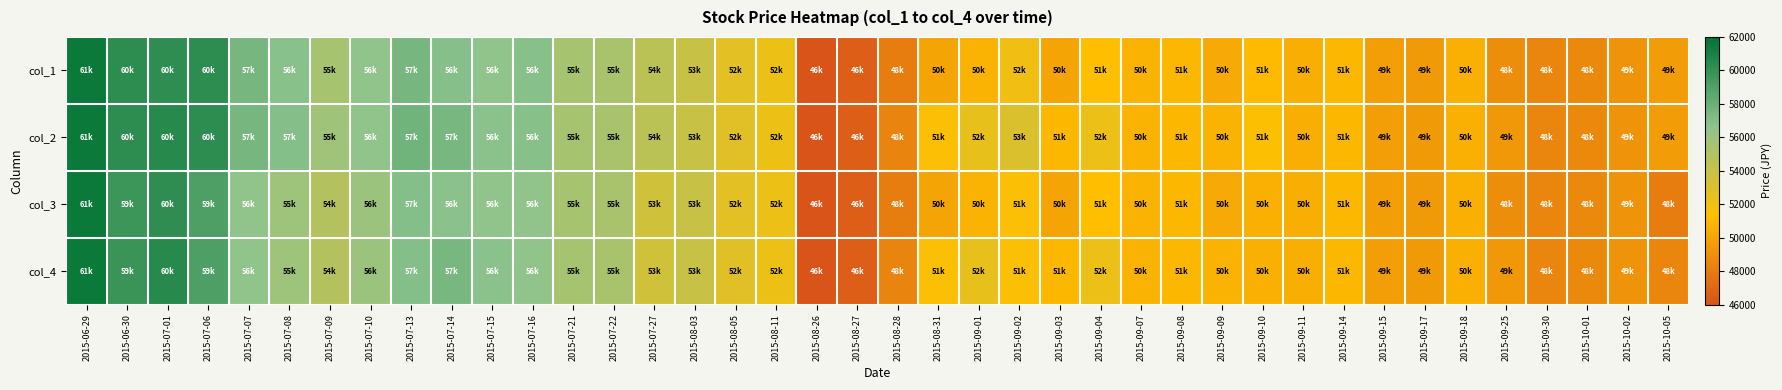

What is the minimum value shown in the chart?

46000